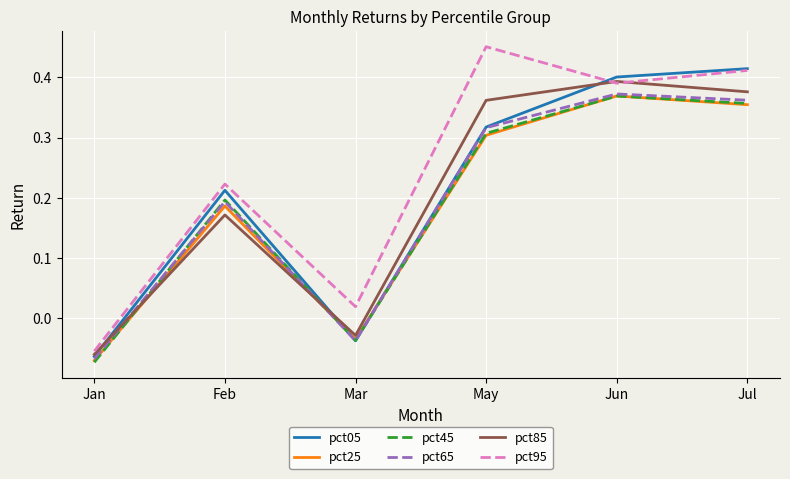

True or false: pct95 and pct25 cross at least once.

False